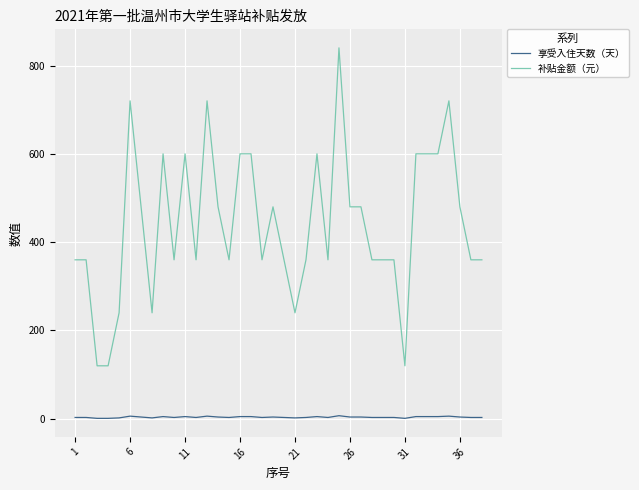

Count the number of categories in the chart.

38